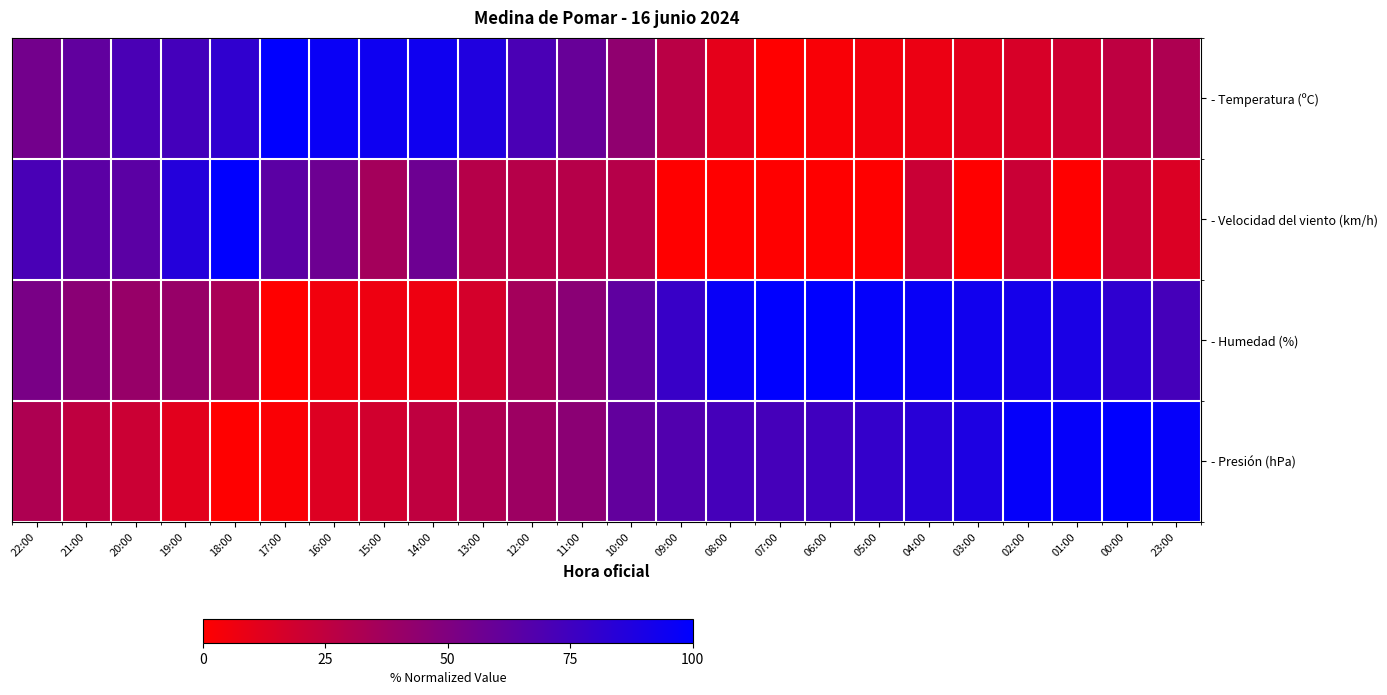

At which category is the sum across all series the highest?

00:00